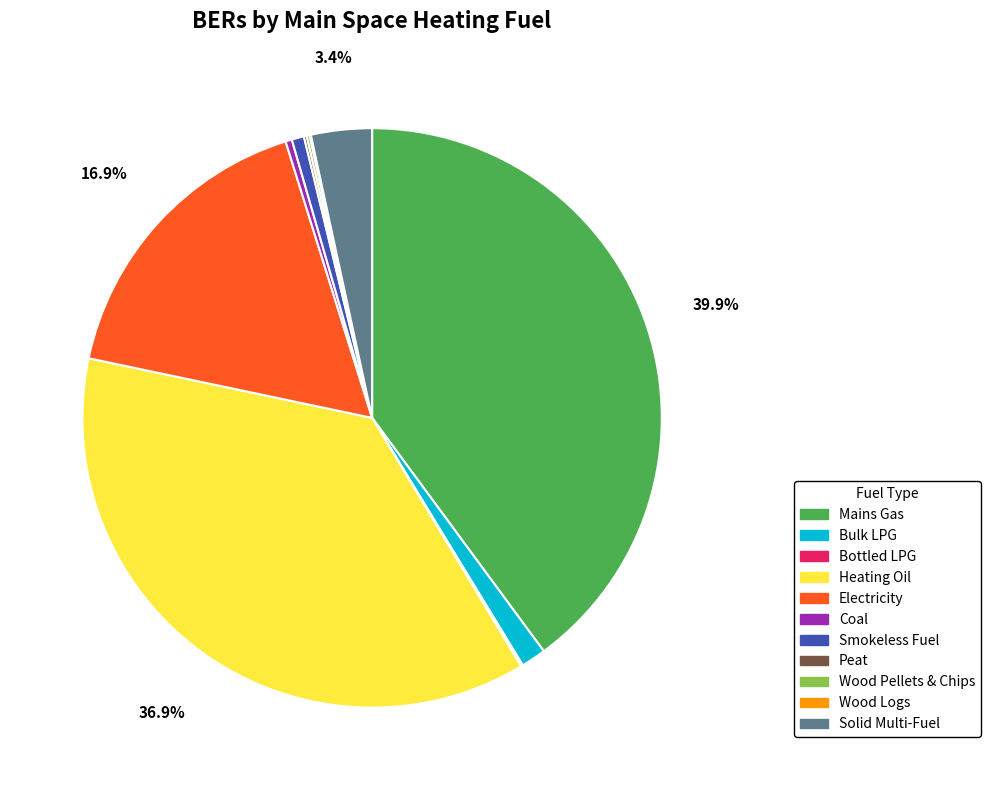

Is there any slice that represents more than half of the pie?

No